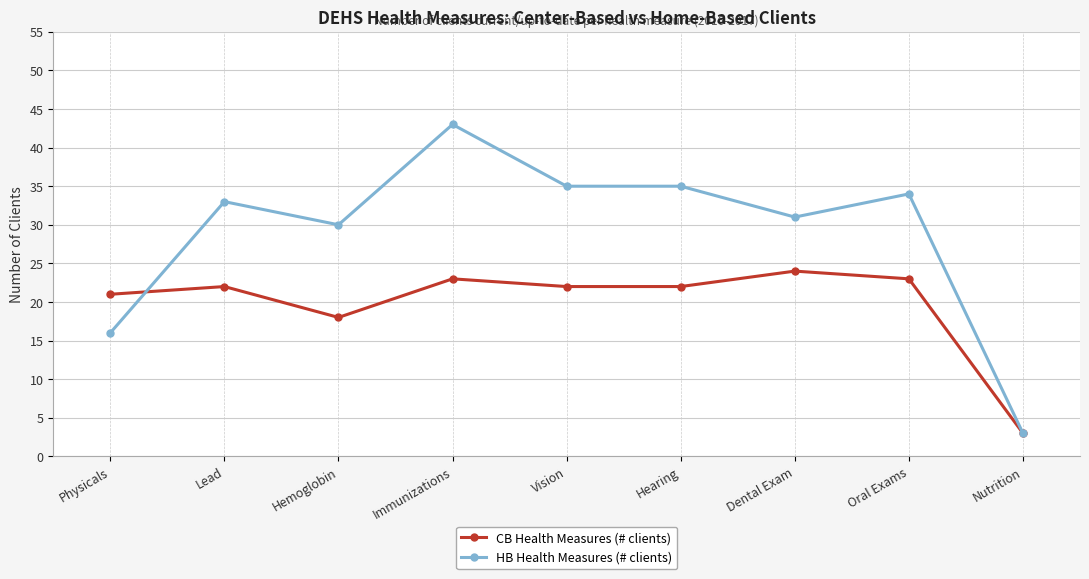

Which series has the largest total across all categories?

HB Health Measures (# clients)